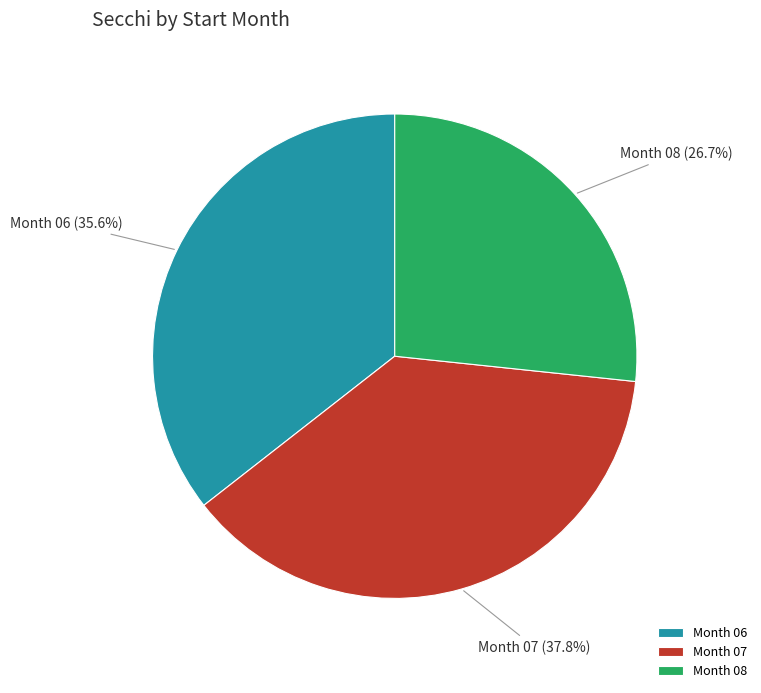

Approximately how many times larger is the value at Month 06 compared to Month 07?

0.9